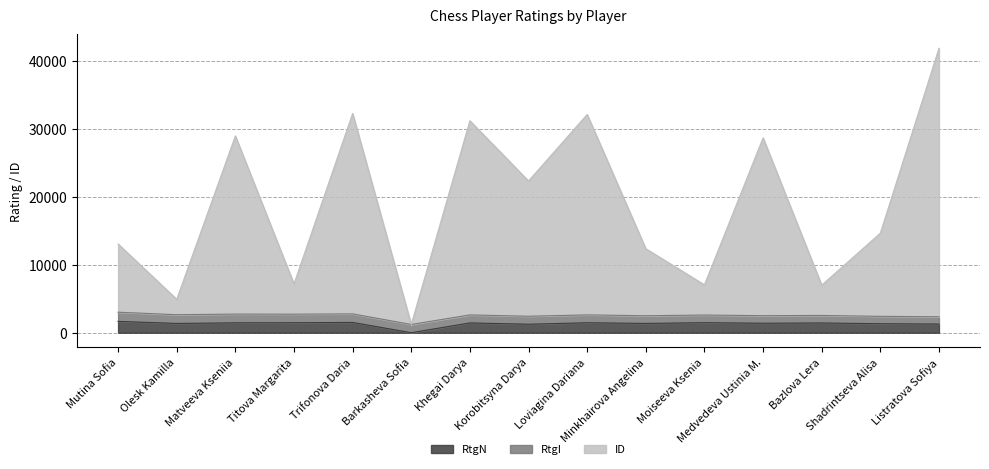

Which category has the lowest value in the RtgN series?

Barkasheva Sofia